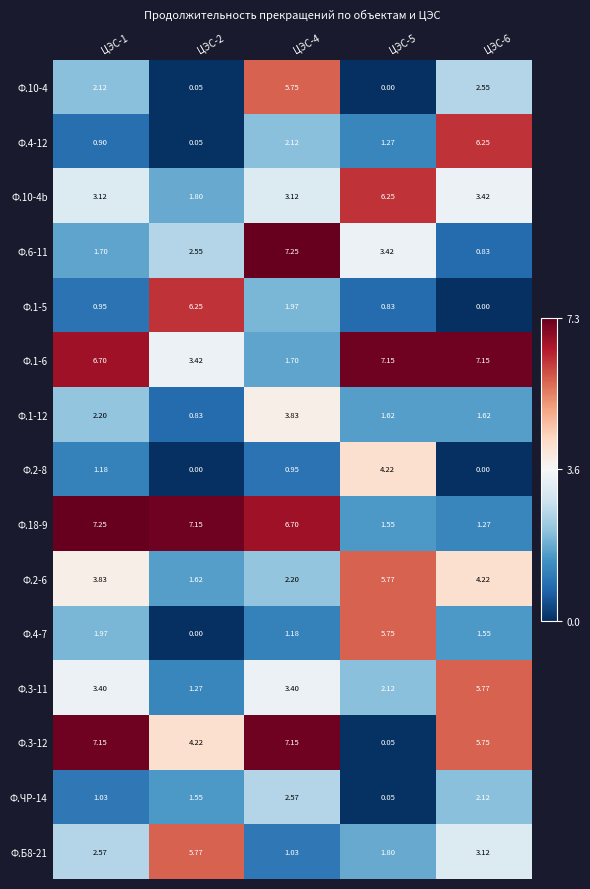

Is the value of Ф.6-11 at ЦЭС-1 greater than the value of Ф.10-4 at ЦЭС-6?

No